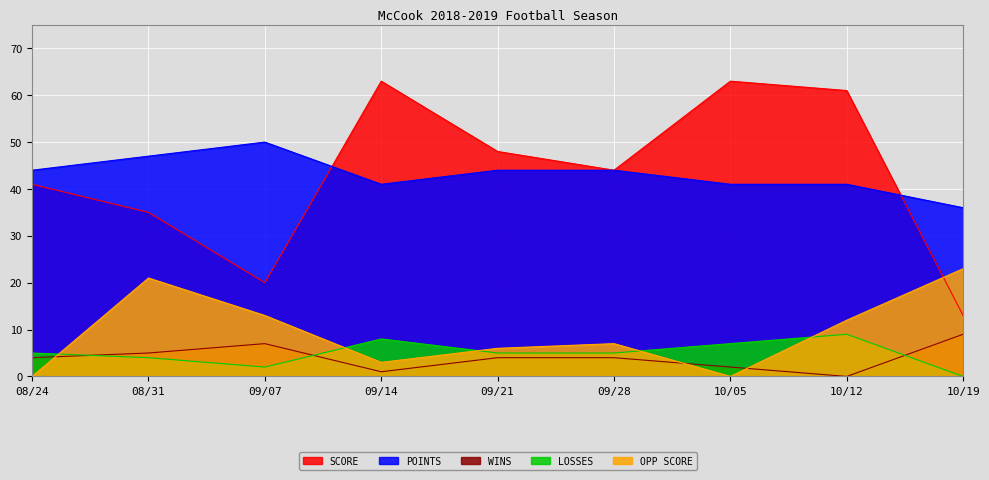

Count the WINS values in the range 2 to 5.

5